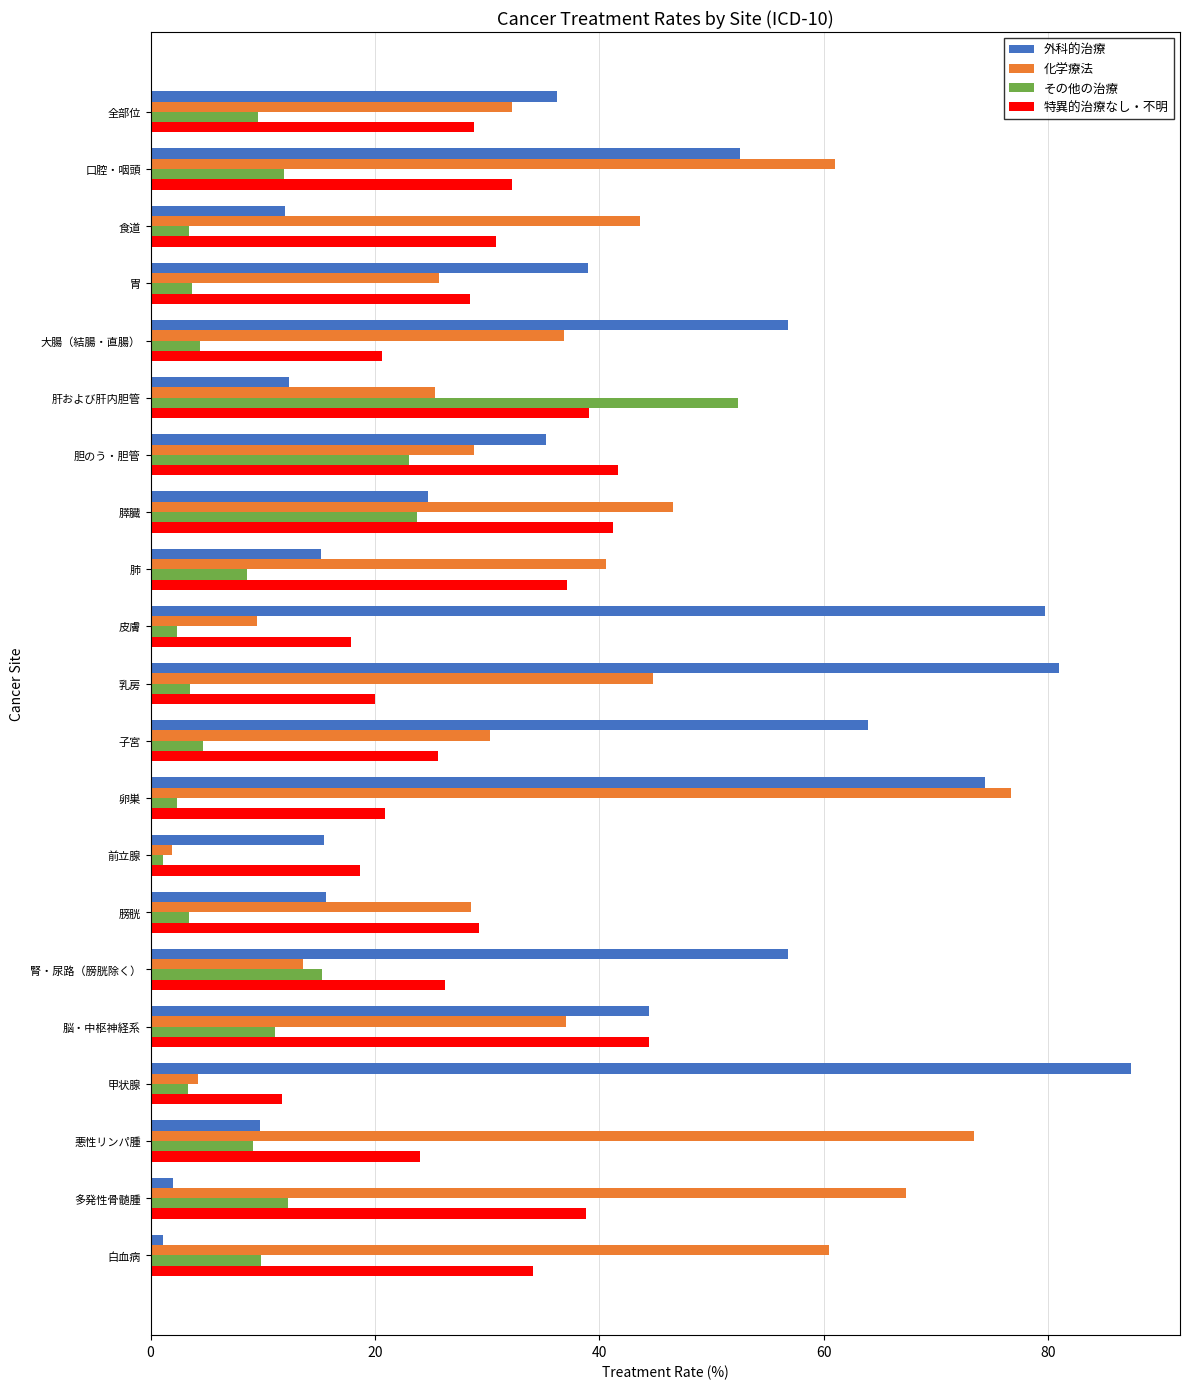

Rank the series at 胆のう・胆管 from highest to lowest value.

特異的治療なし・不明, 外科的治療, 化学療法, その他の治療